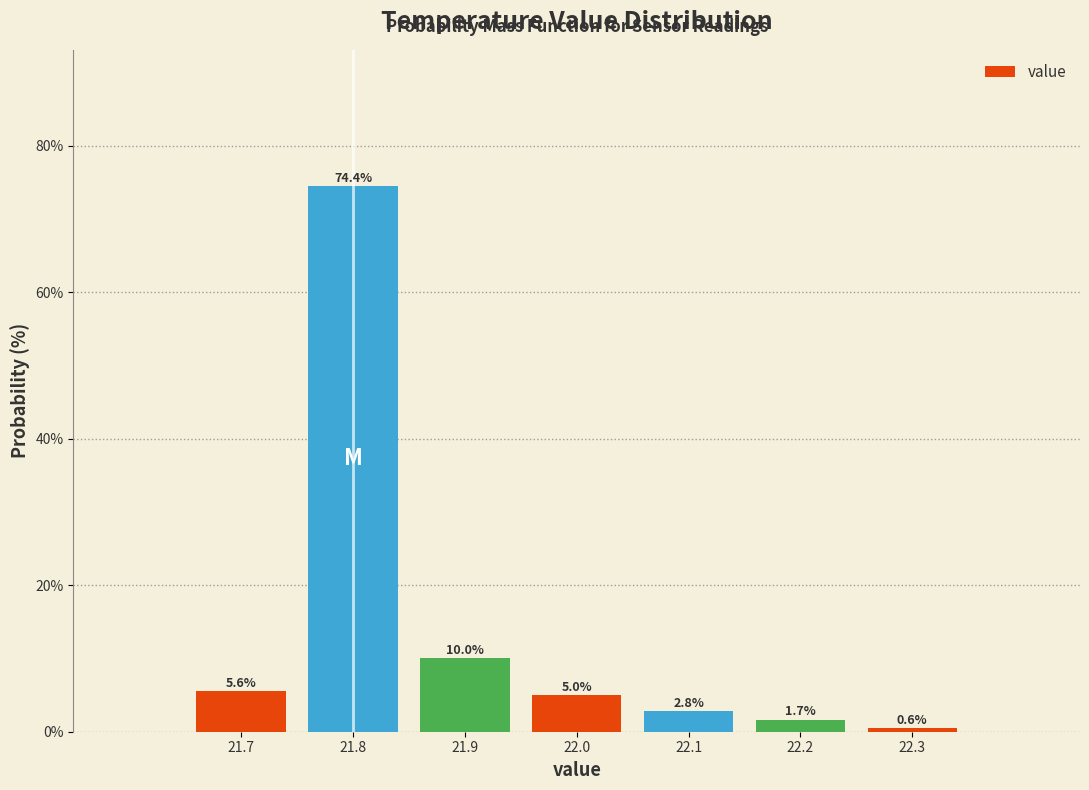

Reading right to left, list all the values displayed in this chart.

0.6	1.7	2.8	5.0	10.0	74.4	5.6